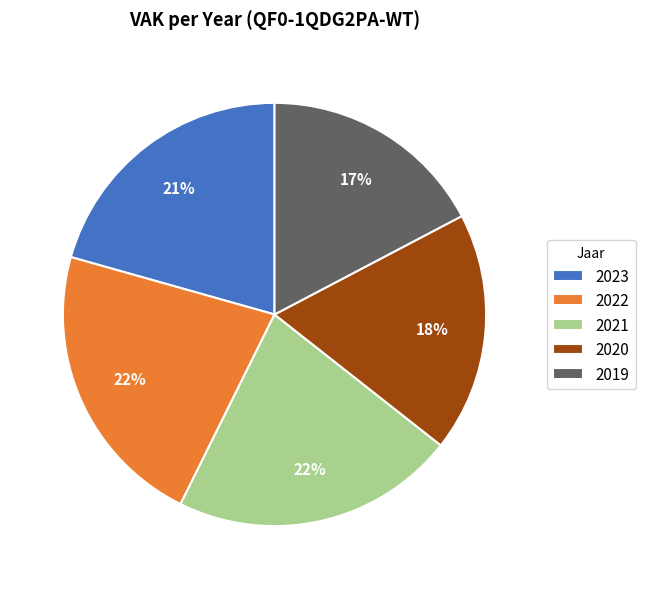

The 2023 slice represents 21% of the pie. True or false?

True